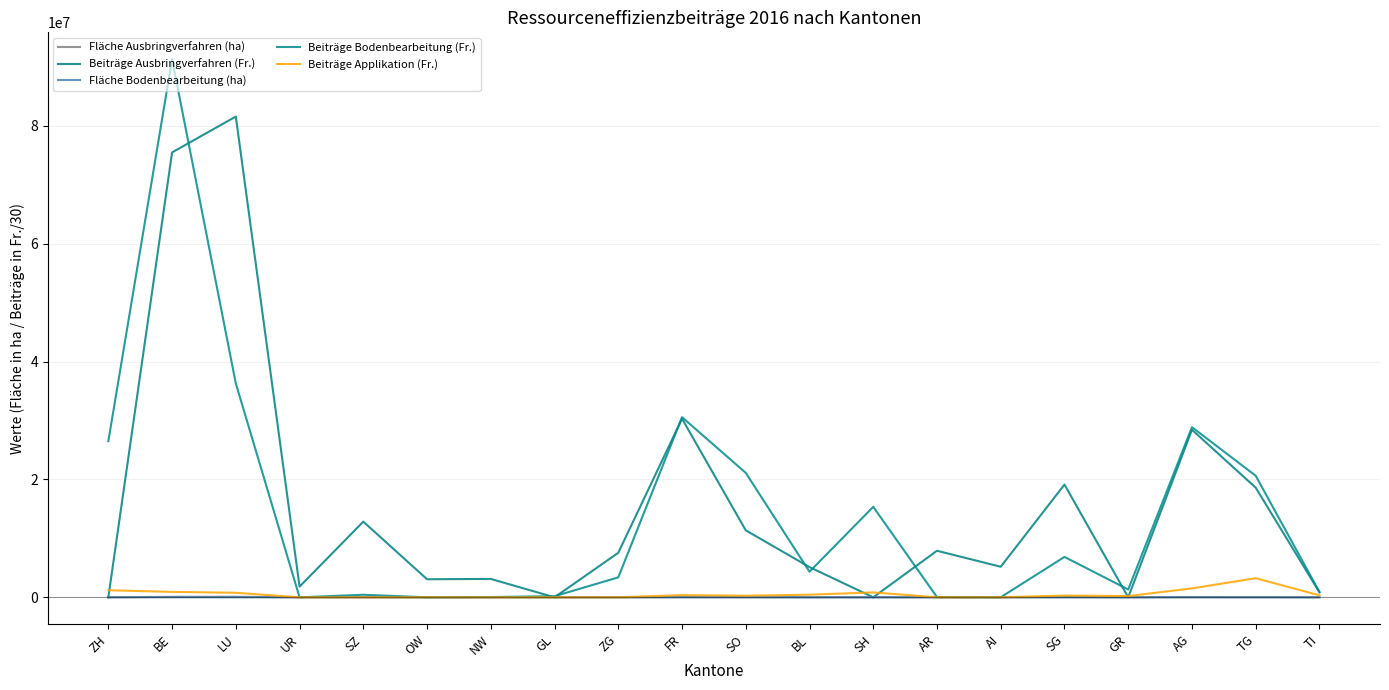

What is the difference between the second highest and minimum values in the Beiträge Bodenbearbeitung (Fr.) series?

36292260